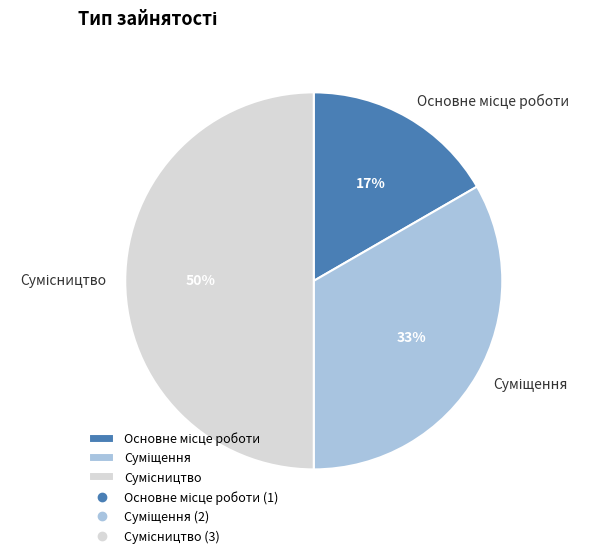

To the nearest percent, what is the difference between the largest and smallest slice percentages?

33%